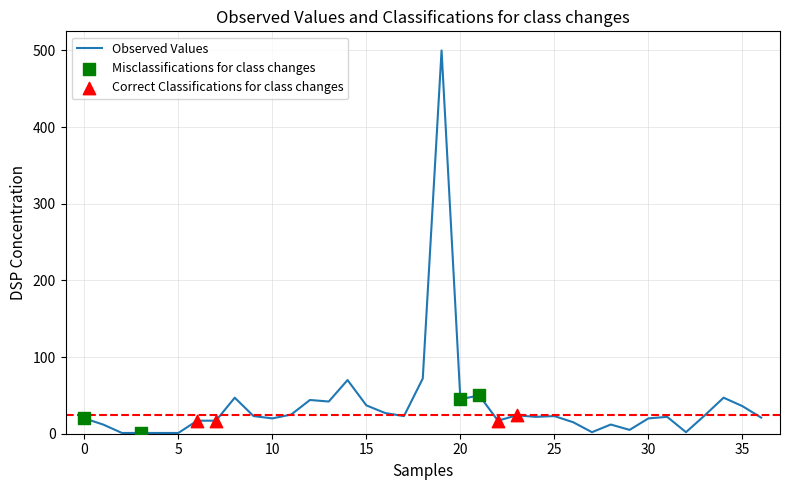

How many lines are shown in the chart?

1